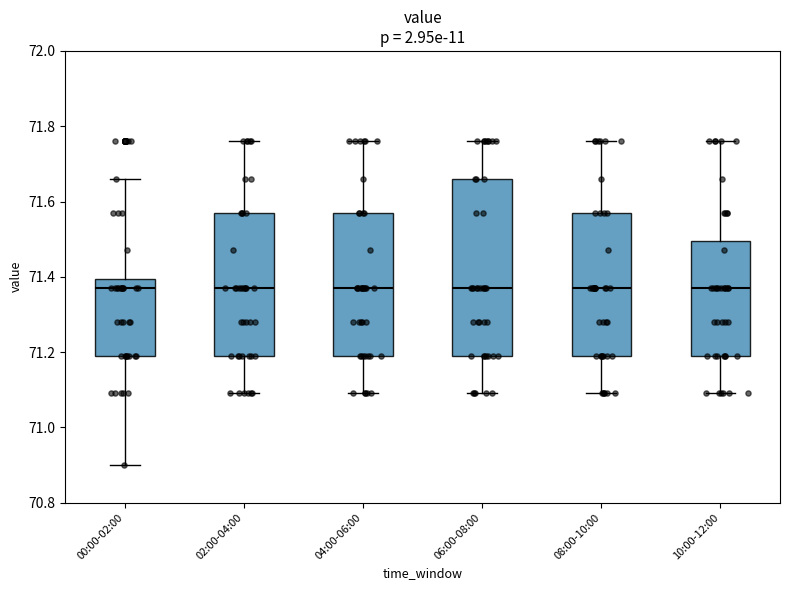

Which box is the tallest, from its lower edge to its upper edge?

06:00-08:00